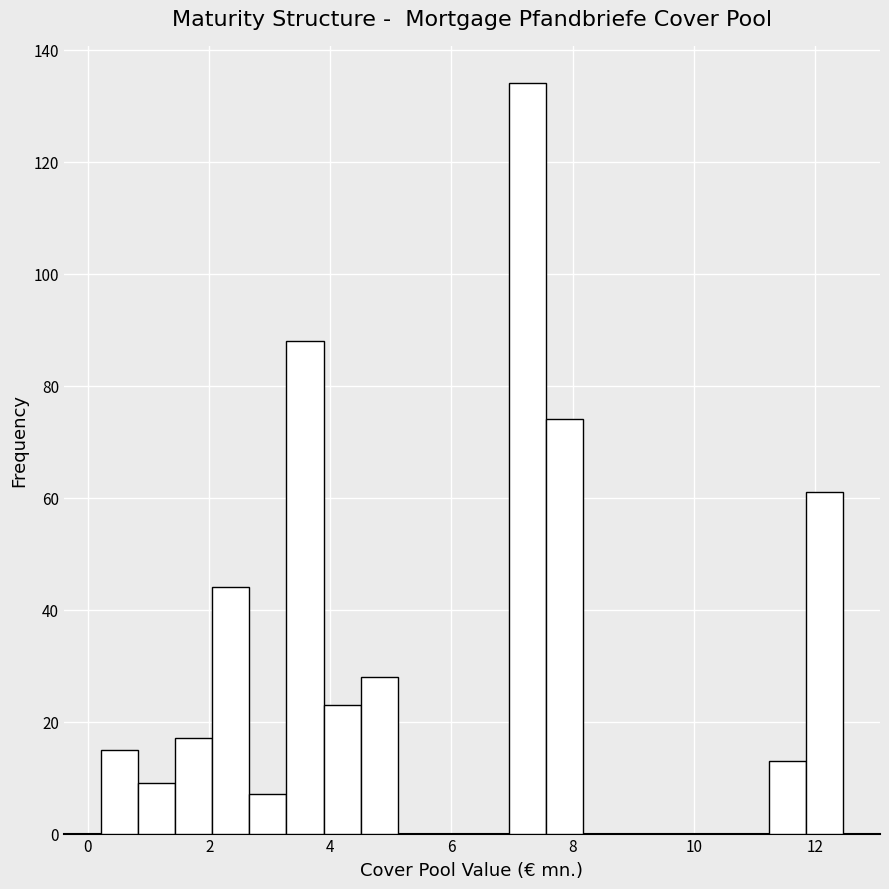

Around what value on the x-axis is the tallest bar? Give the approximate position of its centre, as read against the axis.

7.2